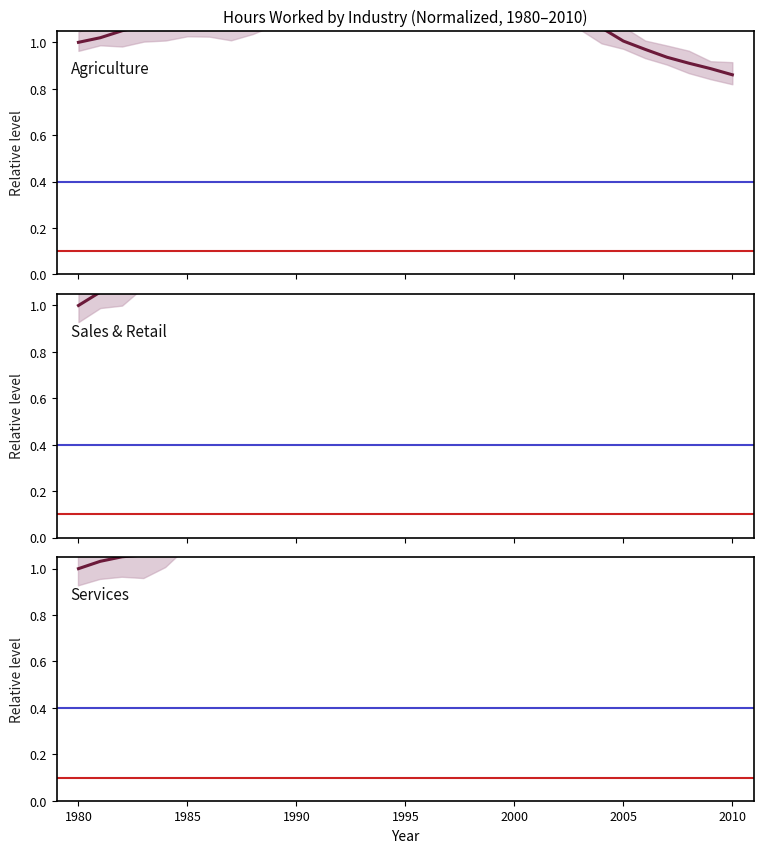

What are all the series names shown in the legend?

Agriculture, Sales & Retail, Services